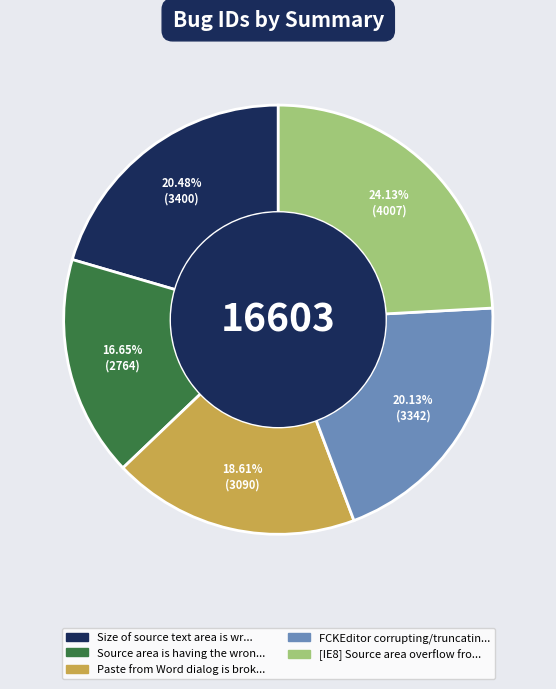

Is there any slice that represents more than half of the pie?

No